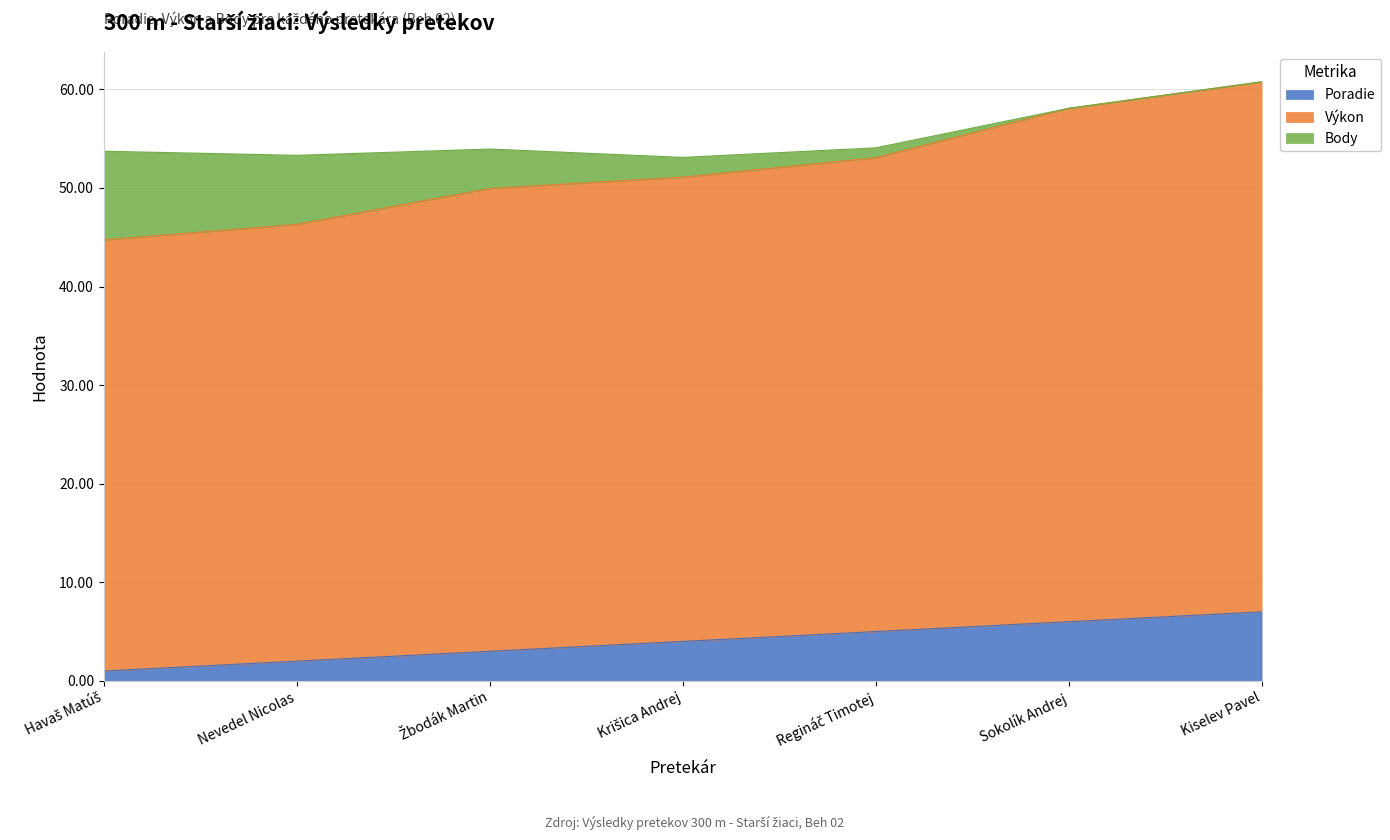

True or false: Poradie and Výkon intersect in this chart.

False